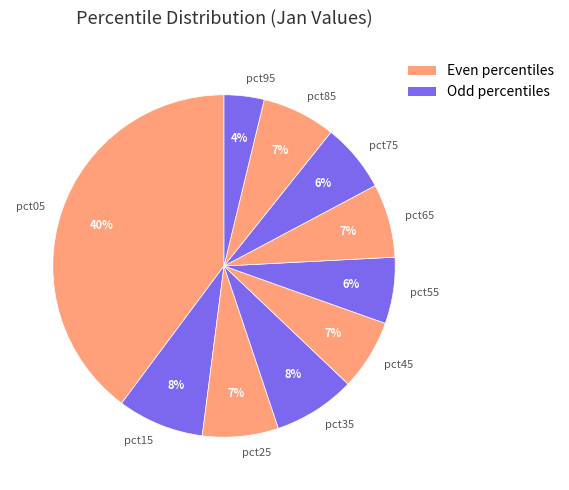

Is it true that pct75 is 1% of the pie?

False